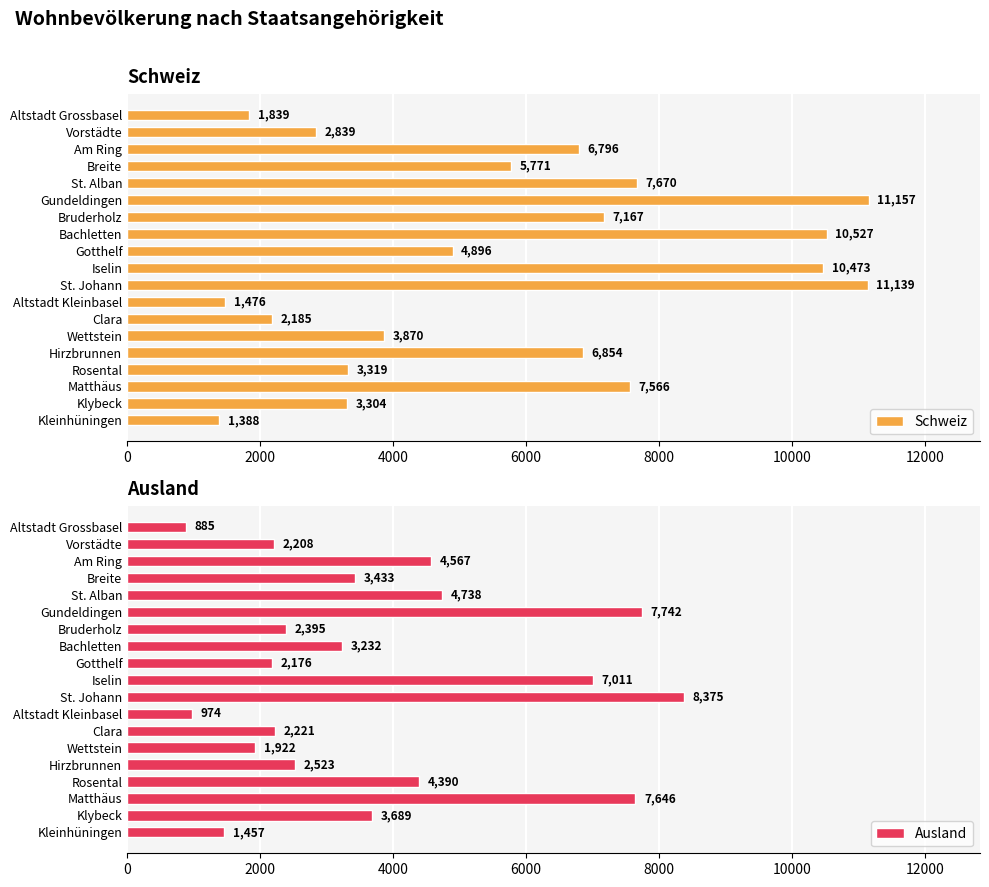

What is the sum of all Schweiz values?

110236